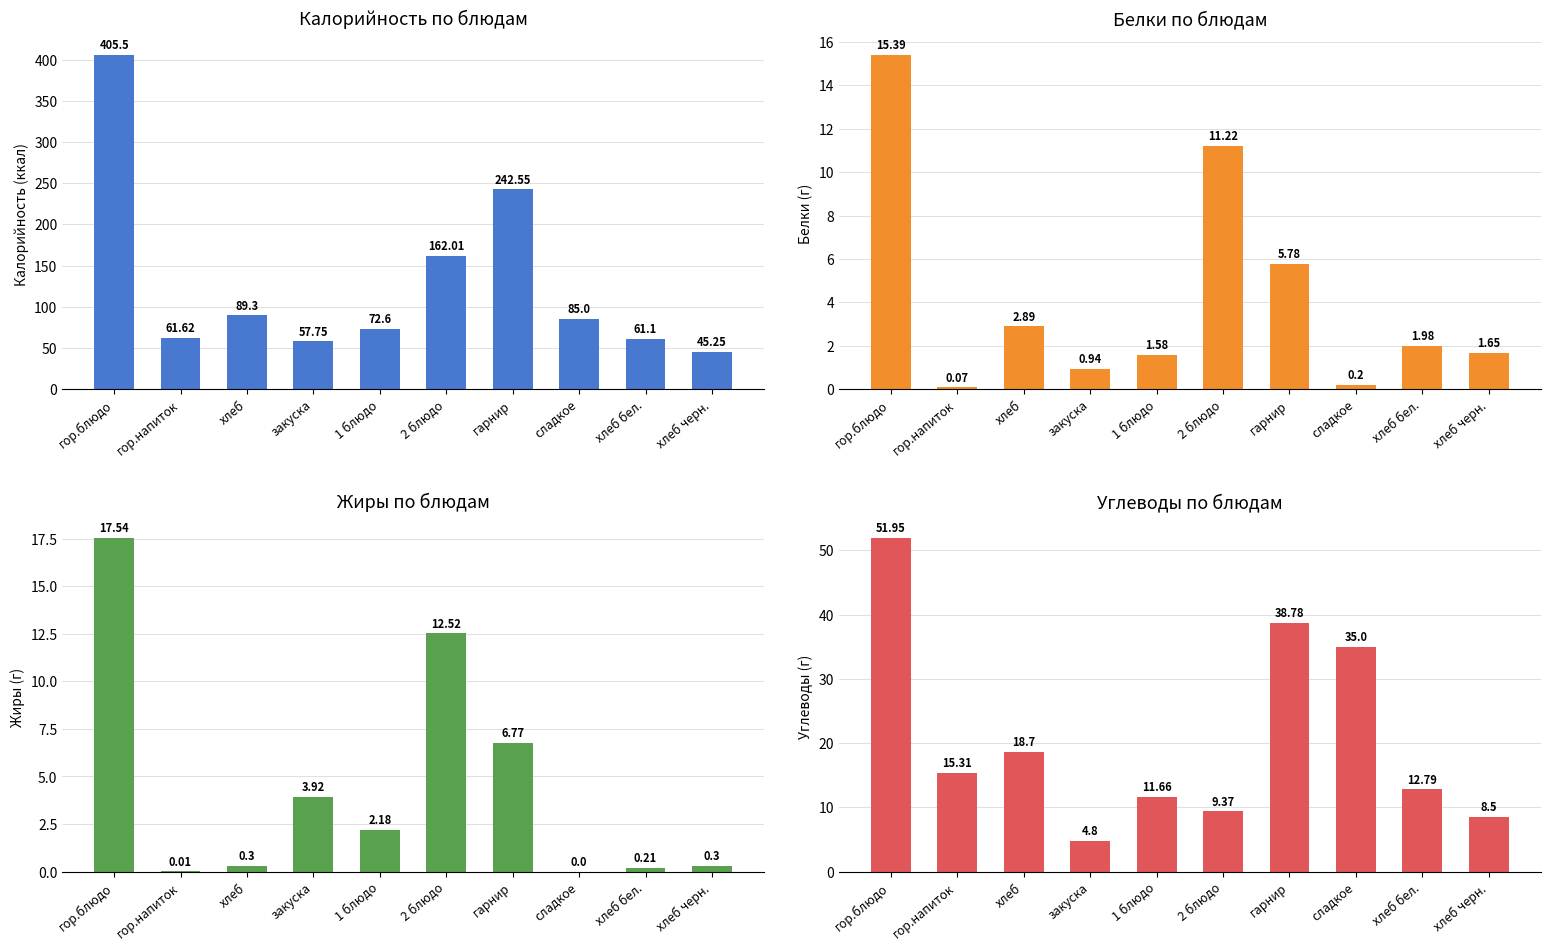

What is the minimum value for Белки по блюдам?

0.1